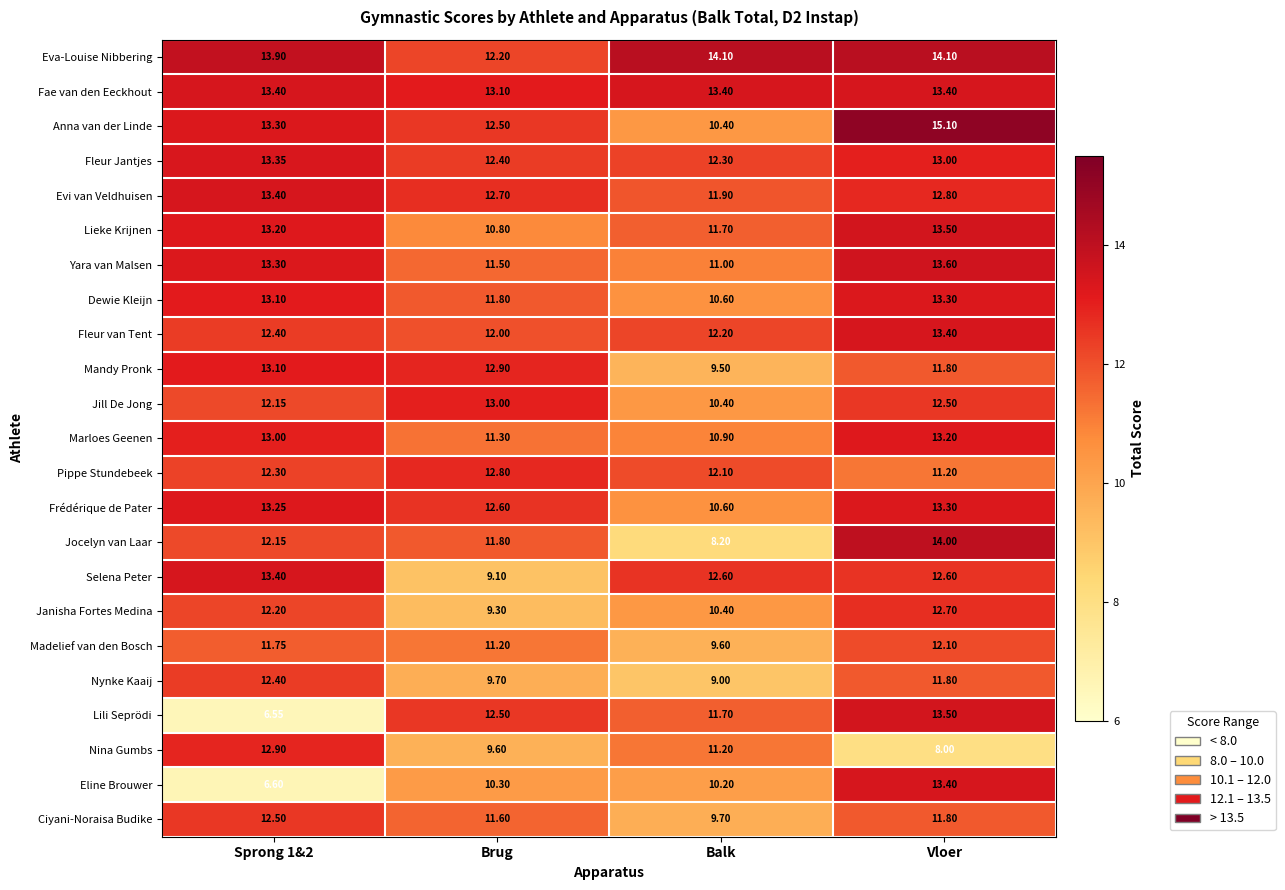

Which series changed the most between Brug and Vloer?

Selena Peter